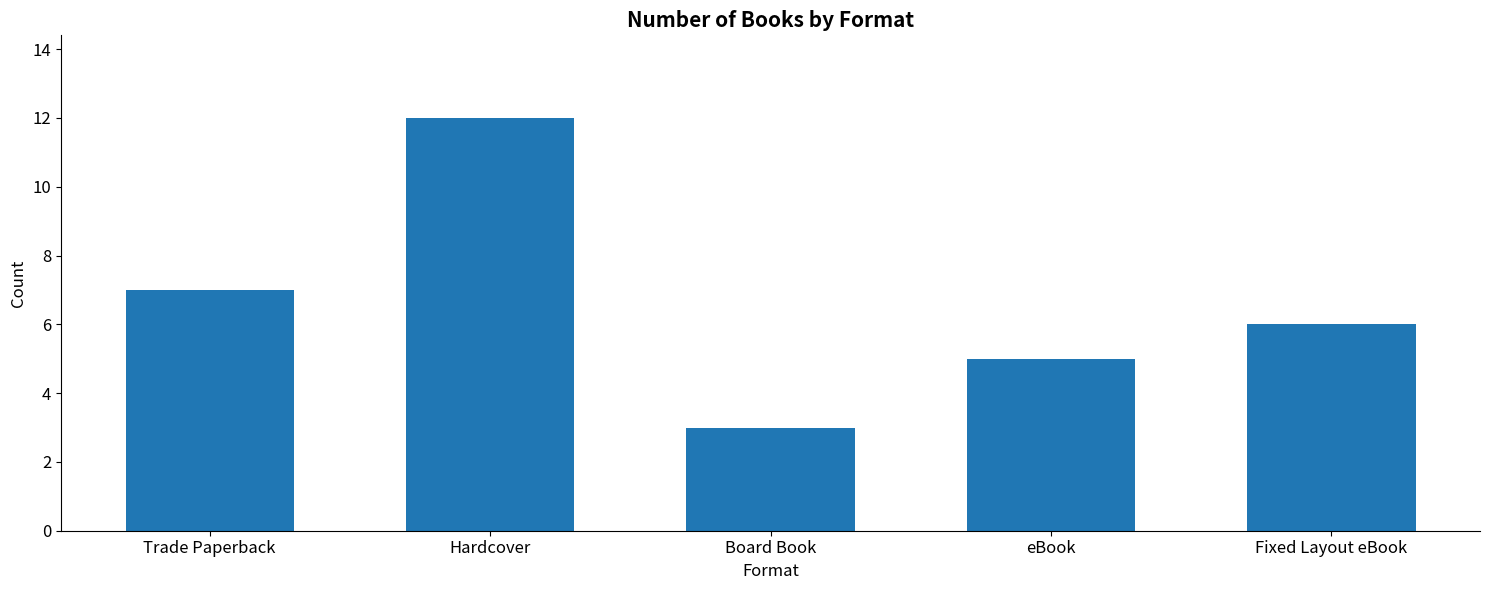

What is the difference between the values at eBook and Hardcover?

7